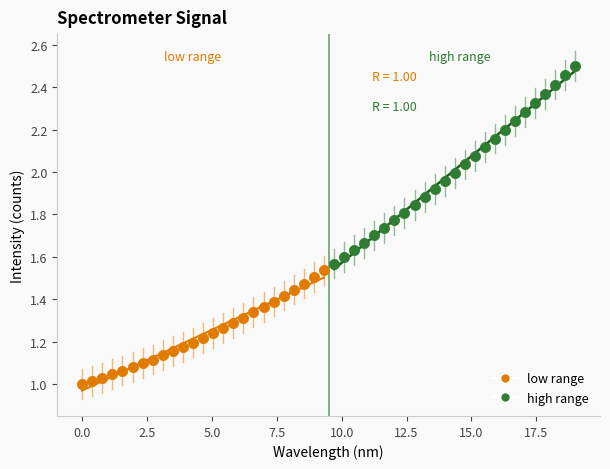

Which series has the widest spread of Y values?

high range